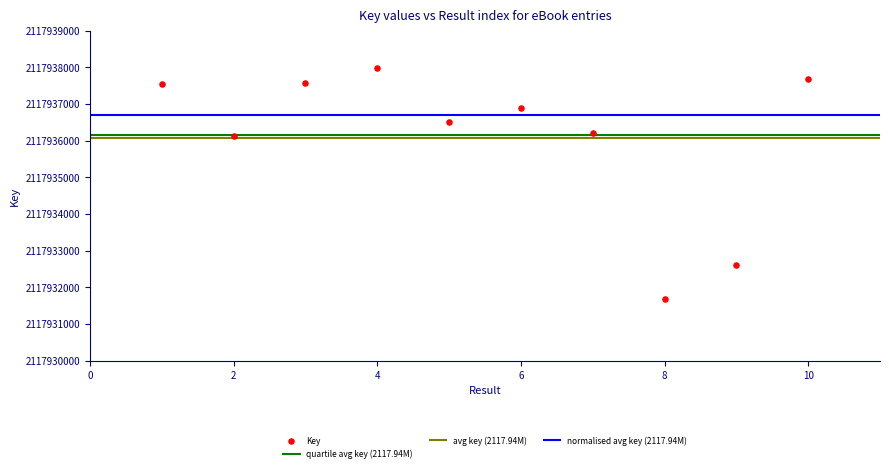

What is the average X value?

6